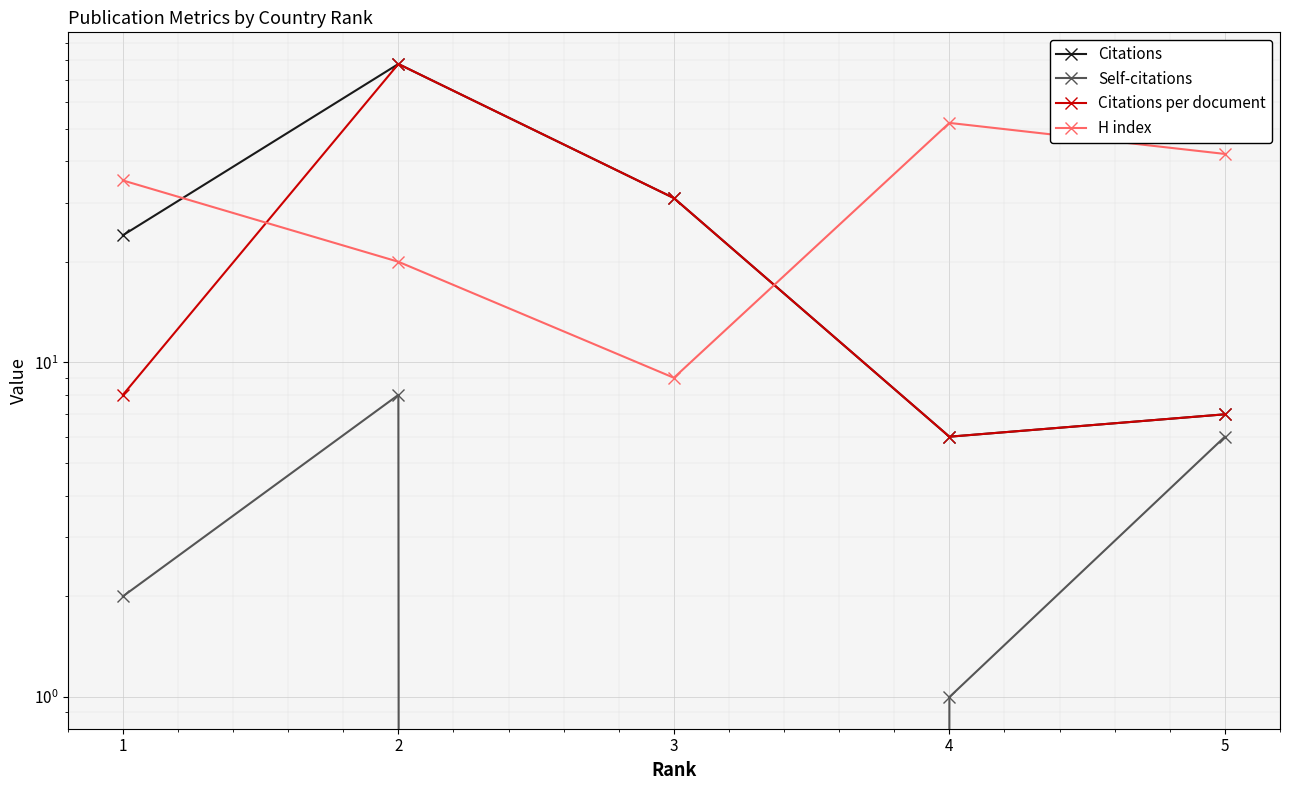

True or false: Citations has more than 0 points higher than both neighbors.

True